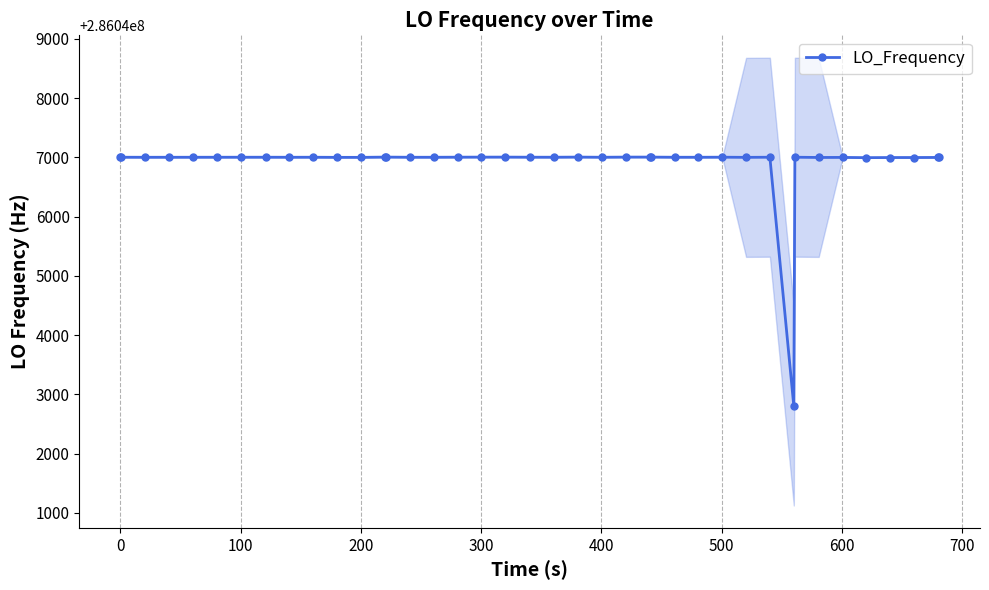

How many lines are shown in the chart?

1